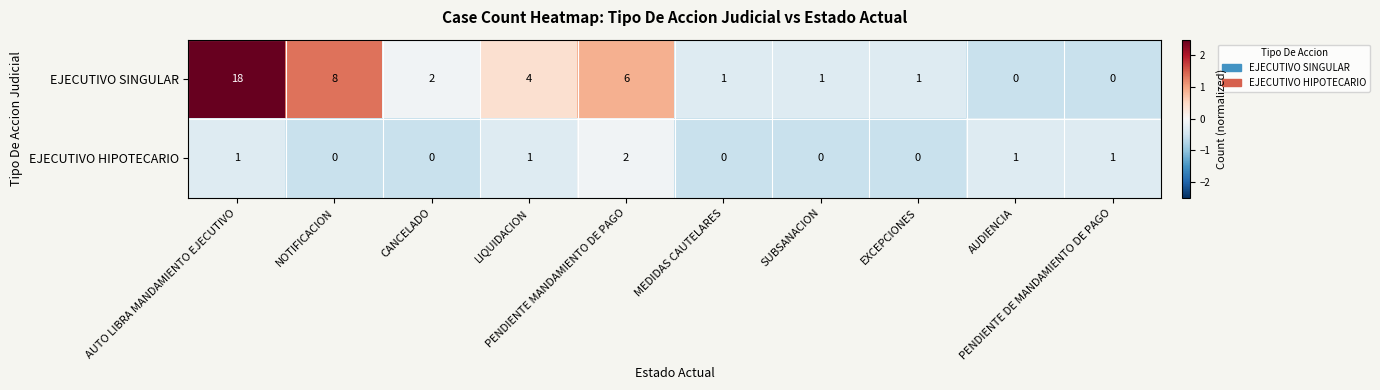

What is the difference between the second highest and minimum values in the EJECUTIVO SINGULAR series?

8